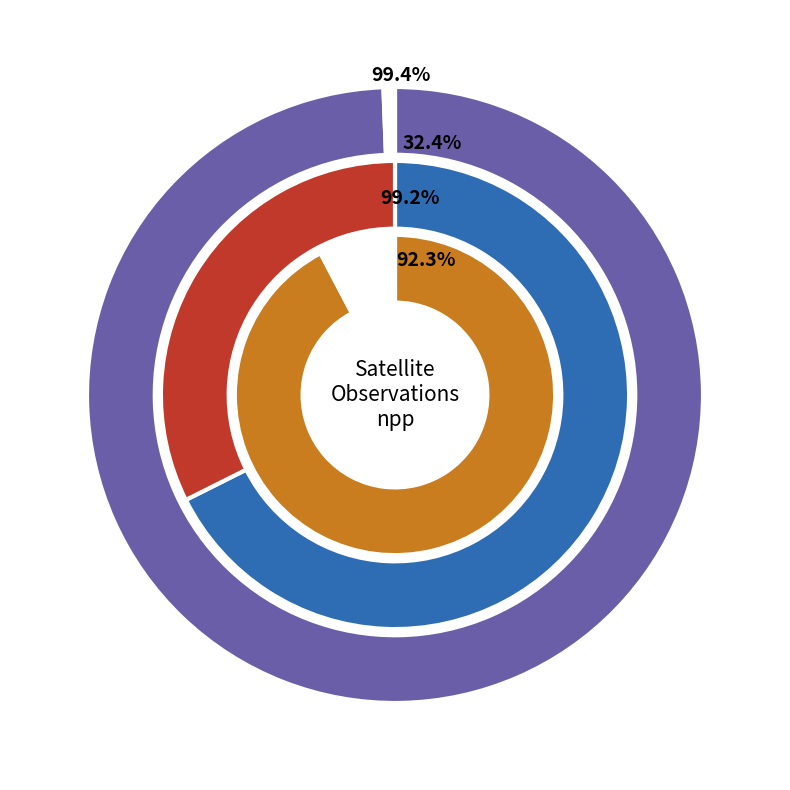

True or false: 196611 accounts for 12% of the total.

False